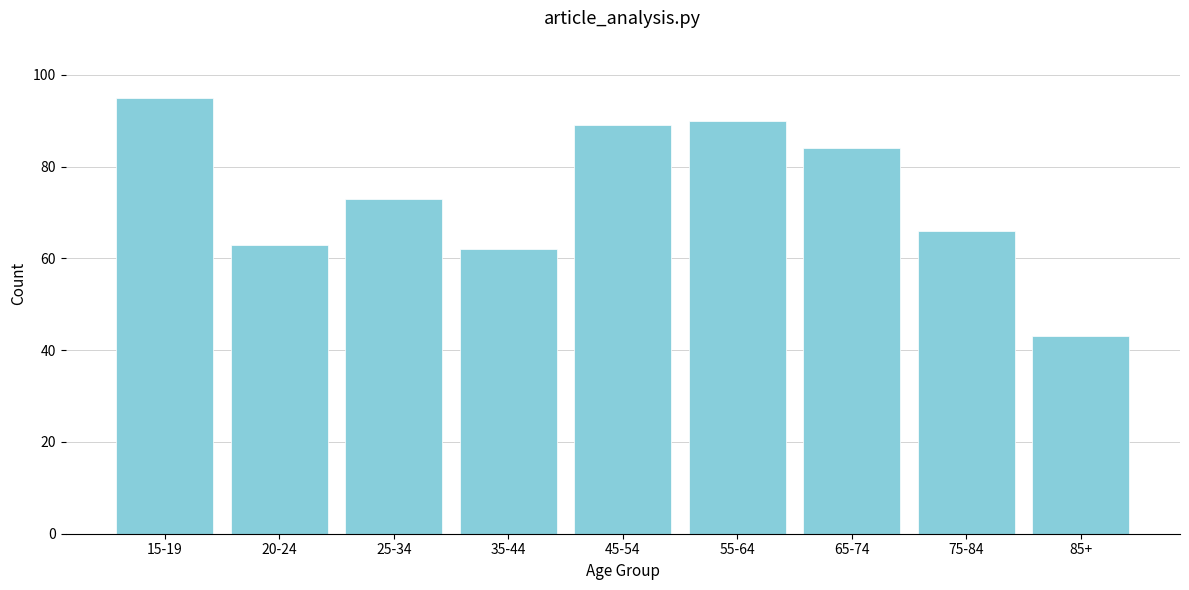

Reading left to right, list all the values displayed in this chart.

95	63	73	62	89	90	84	66	43